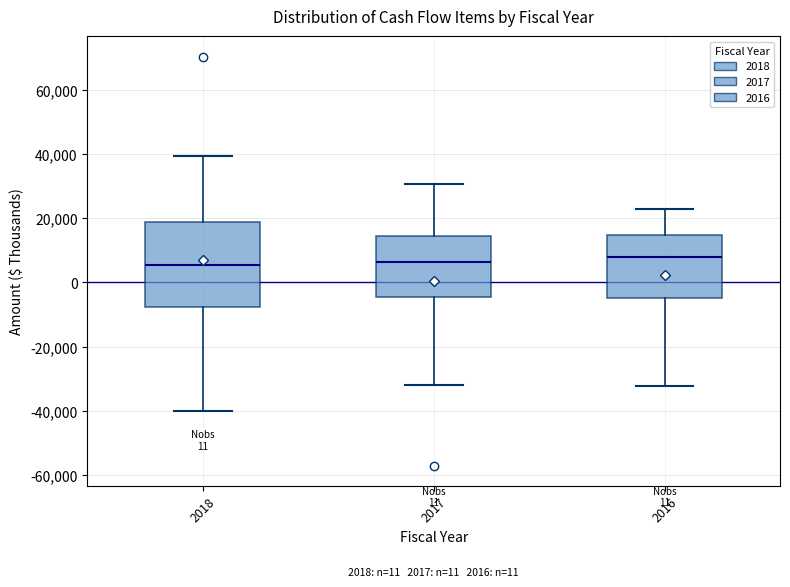

Which box is the tallest, from its lower edge to its upper edge?

2018